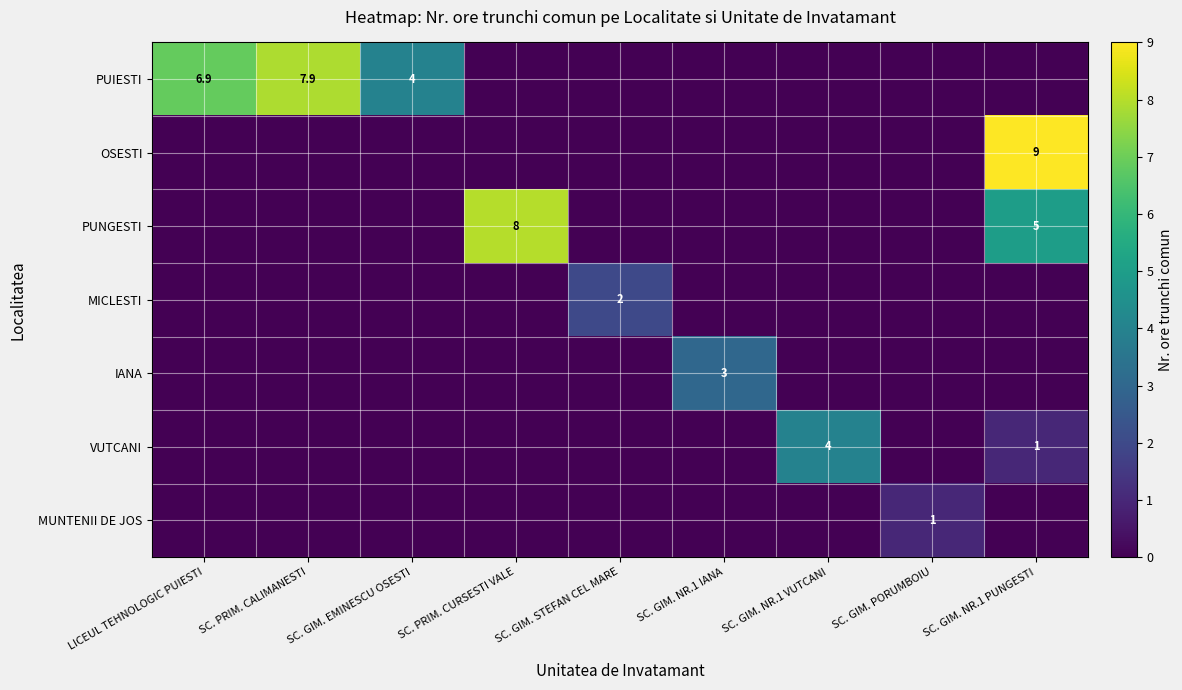

The MICLESTI series shows 1.2 at SC. GIM. PORUMBOIU. True or false?

False